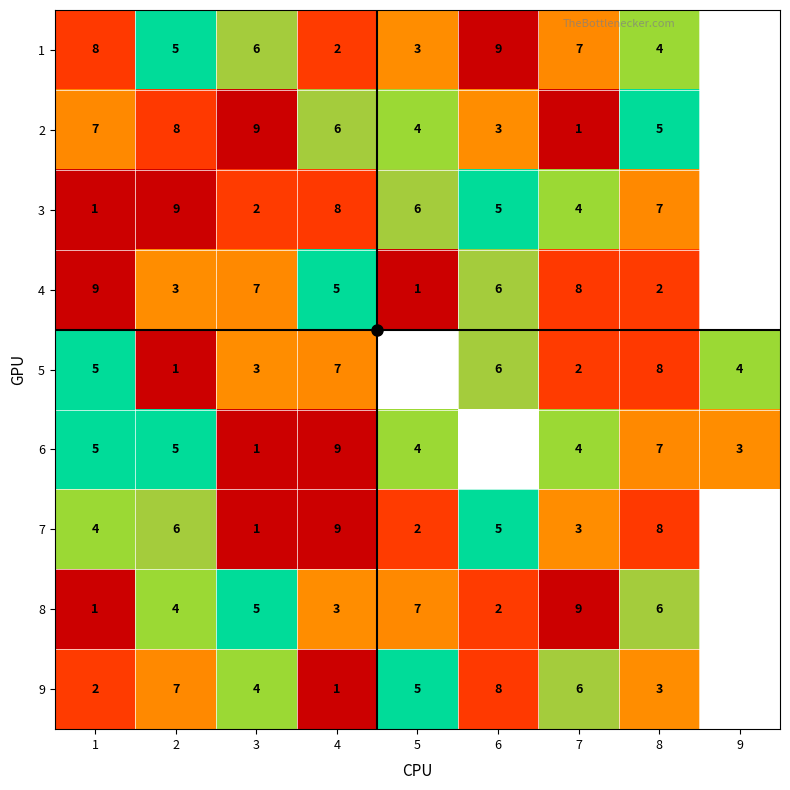

The value of 6 at 1 is 5. True or false?

True